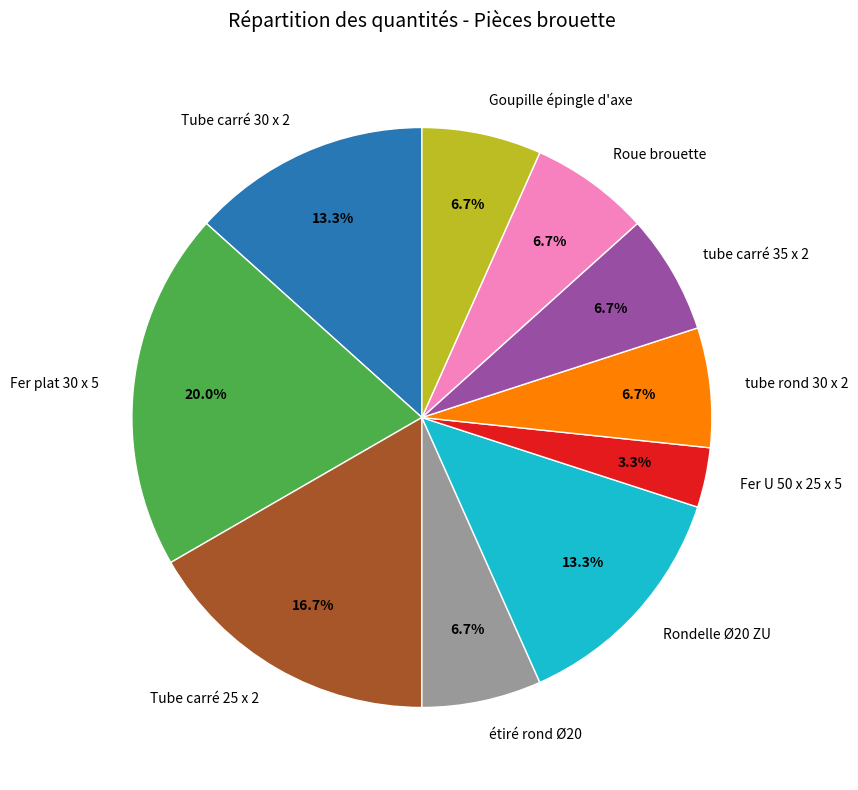

What is the smallest slice in the pie chart?

Fer U 50 x 25 x 5